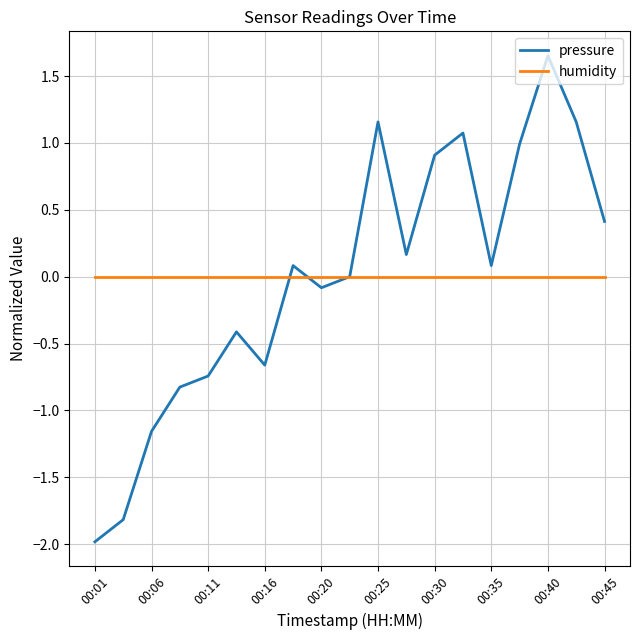

How many intersections are there between humidity and pressure?

3